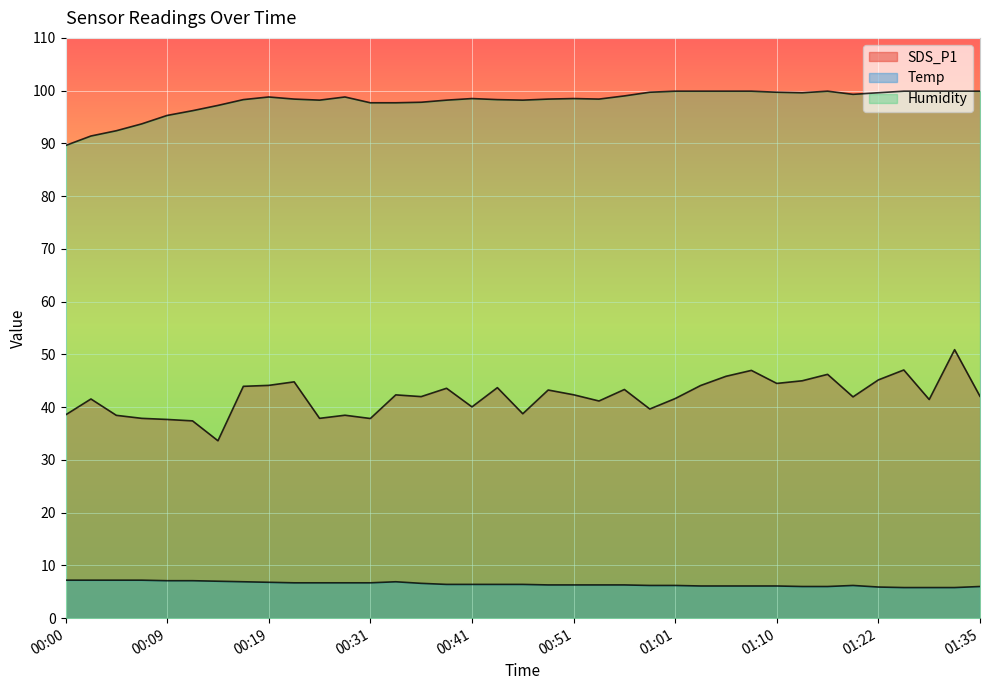

Reading right to left, extract all data points from this chart.

SDS_P1: 01:35=42.0	01:30=50.9	01:27=41.5	01:25=47.0	01:22=45.2	01:20=42.0	01:18=46.2	01:13=45.0	01:10=44.5	01:08=47.0	01:05=45.9	01:03=44.1	01:01=41.6	00:58=39.6	00:56=43.4	00:53=41.2	00:51=42.4	00:48=43.2	00:46=38.8	00:43=43.7	00:41=40.0	00:39=43.6	00:36=42.0	00:34=42.3	00:31=37.9	00:29=38.5	00:26=37.9	00:22=44.8	00:19=44.1	00:17=44.0	00:14=33.6	00:12=37.4	00:09=37.7	00:07=37.9	00:05=38.5	00:02=41.5	00:00=38.5
Temp: 01:35=6.0	01:30=5.8	01:27=5.8	01:25=5.8	01:22=5.9	01:20=6.2	01:18=6.0	01:13=6.0	01:10=6.1	01:08=6.1	01:05=6.1	01:03=6.1	01:01=6.2	00:58=6.2	00:56=6.3	00:53=6.3	00:51=6.3	00:48=6.3	00:46=6.4	00:43=6.4	00:41=6.4	00:39=6.4	00:36=6.6	00:34=6.9	00:31=6.7	00:29=6.7	00:26=6.7	00:22=6.7	00:19=6.8	00:17=6.9	00:14=7.0	00:12=7.1	00:09=7.1	00:07=7.2	00:05=7.2	00:02=7.2	00:00=7.2
Humidity: 01:35=99.9	01:30=99.9	01:27=99.9	01:25=99.9	01:22=99.6	01:20=99.3	01:18=99.9	01:13=99.6	01:10=99.7	01:08=99.9	01:05=99.9	01:03=99.9	01:01=99.9	00:58=99.7	00:56=99.0	00:53=98.4	00:51=98.5	00:48=98.4	00:46=98.2	00:43=98.3	00:41=98.5	00:39=98.2	00:36=97.8	00:34=97.7	00:31=97.7	00:29=98.8	00:26=98.2	00:22=98.4	00:19=98.8	00:17=98.3	00:14=97.2	00:12=96.2	00:09=95.3	00:07=93.7	00:05=92.4	00:02=91.4	00:00=89.6